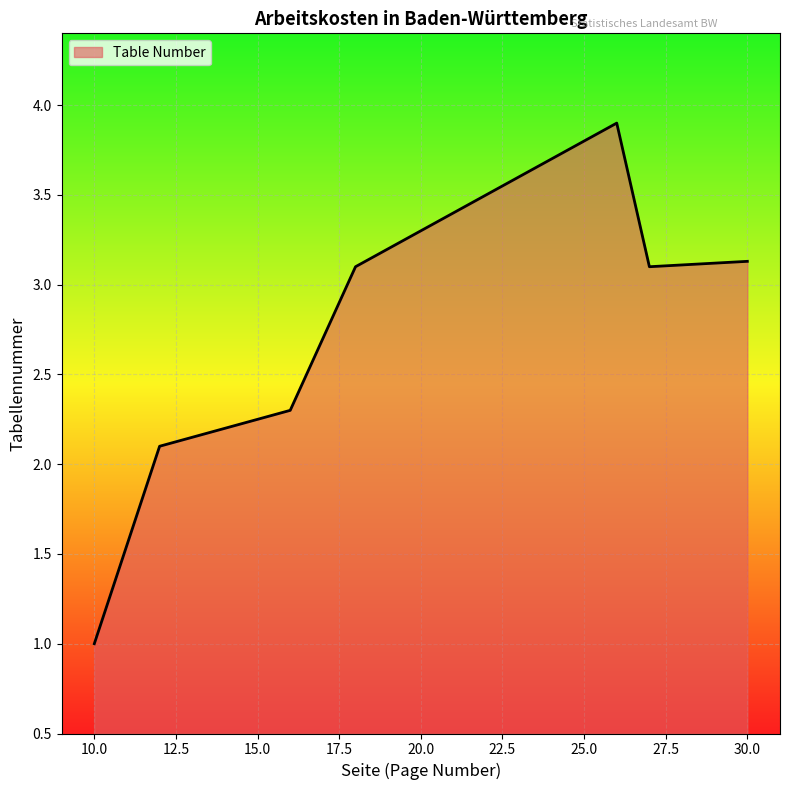

Does the chart display data point markers on the line(s)?

No